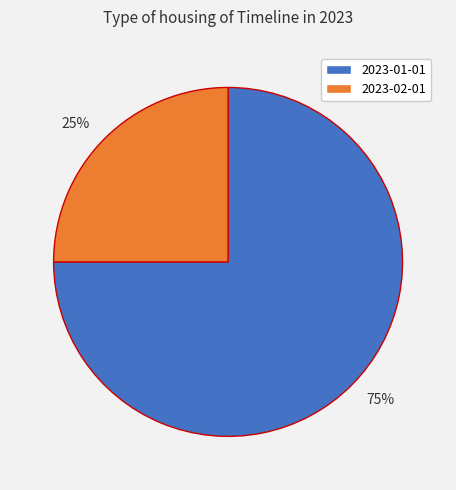

Is it true that 2023-01-01 is 67% of the pie?

False